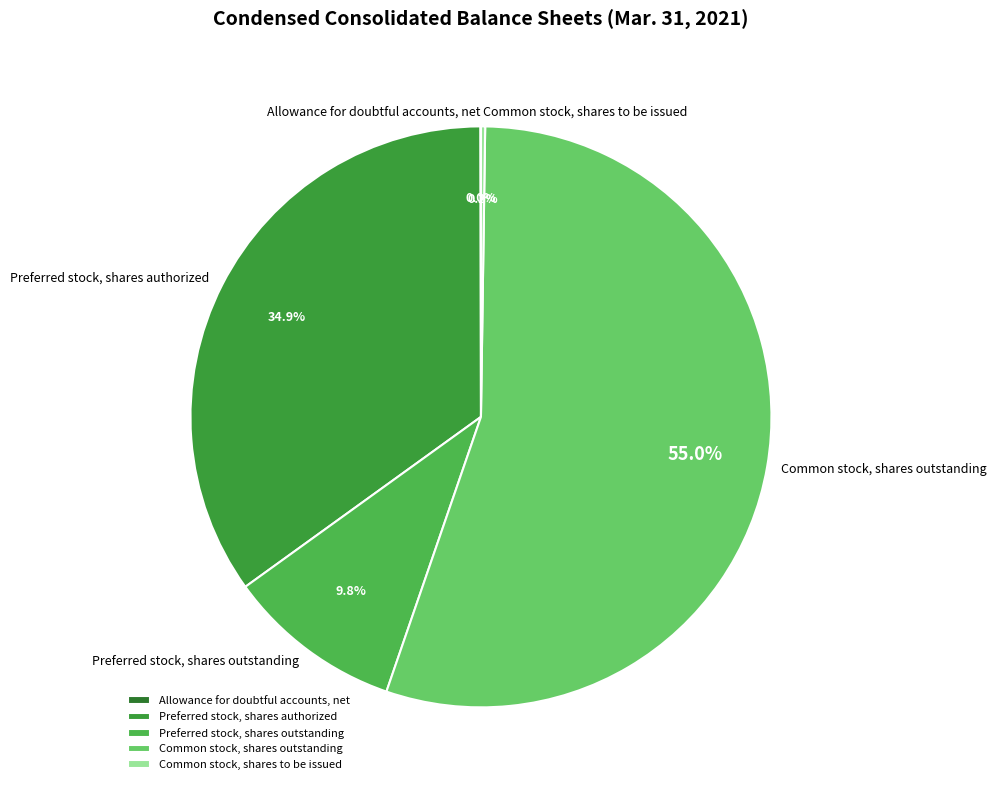

Does Common stock, shares outstanding account for over 50% of the chart?

Yes